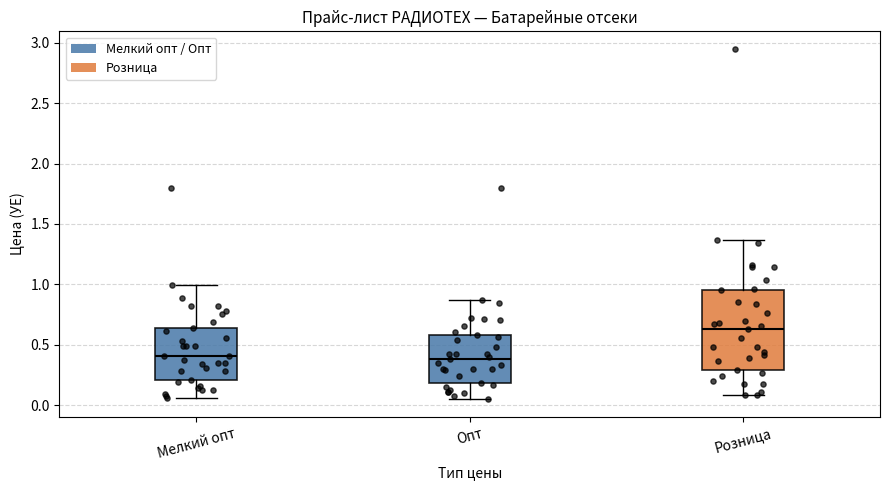

Reading left to right, read every box against the y-axis: the position of its median line, the range the box covers, and the ends of its whiskers. The values are not printed on the chart, so give them approximately, as read against the axis.

Мелкий опт: median 0.40, box 0.20 to 0.65, whiskers 0.05 to 1.00
Опт: median 0.40, box 0.20 to 0.60, whiskers 0.05 to 0.85
Розница: median 0.65, box 0.30 to 0.95, whiskers 0.10 to 1.35